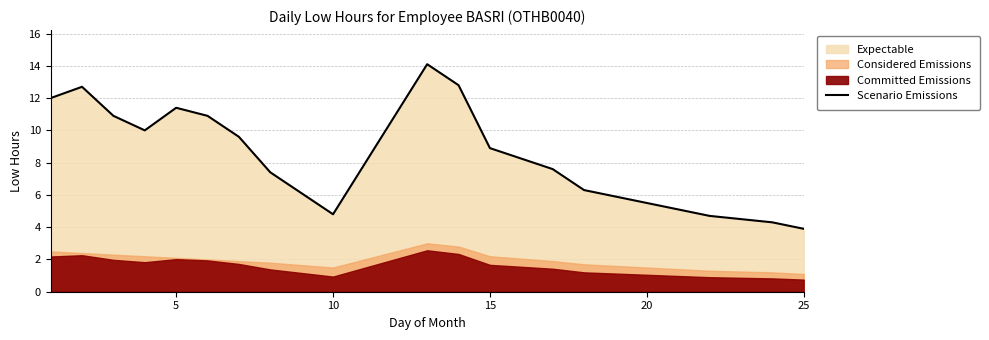

Is it true that Scenario Emissions equals 8.0 at 10?

False